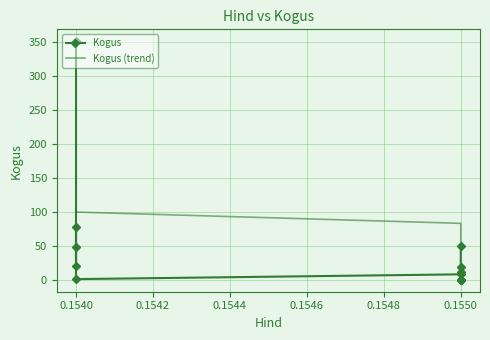

Which series has the largest total across all categories?

Kogus (trend)